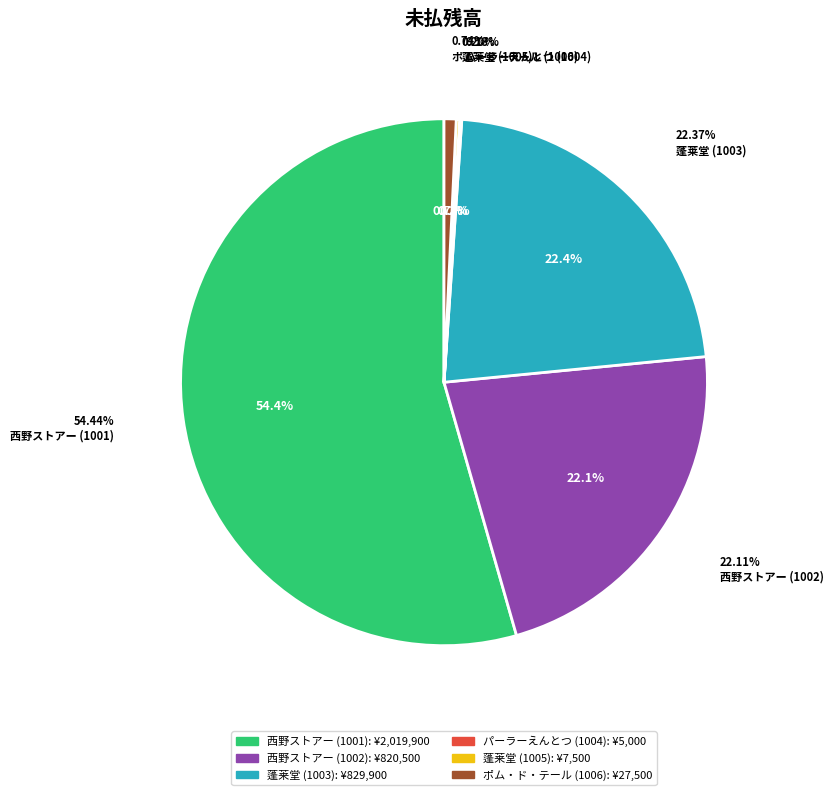

Rank the categories by value from highest to lowest.

西野ストアー (1001), 蓬莱堂 (1003), 西野ストアー (1002), ポム・ド・テール (1006), 蓬莱堂 (1005), パーラーえんとつ (1004)